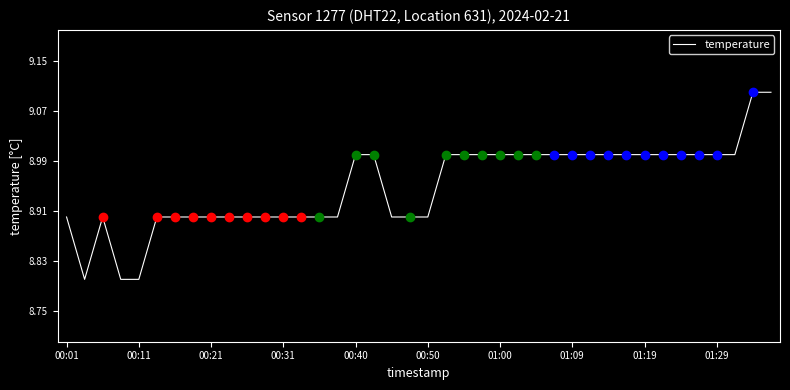

What is the smallest value displayed?

8.8